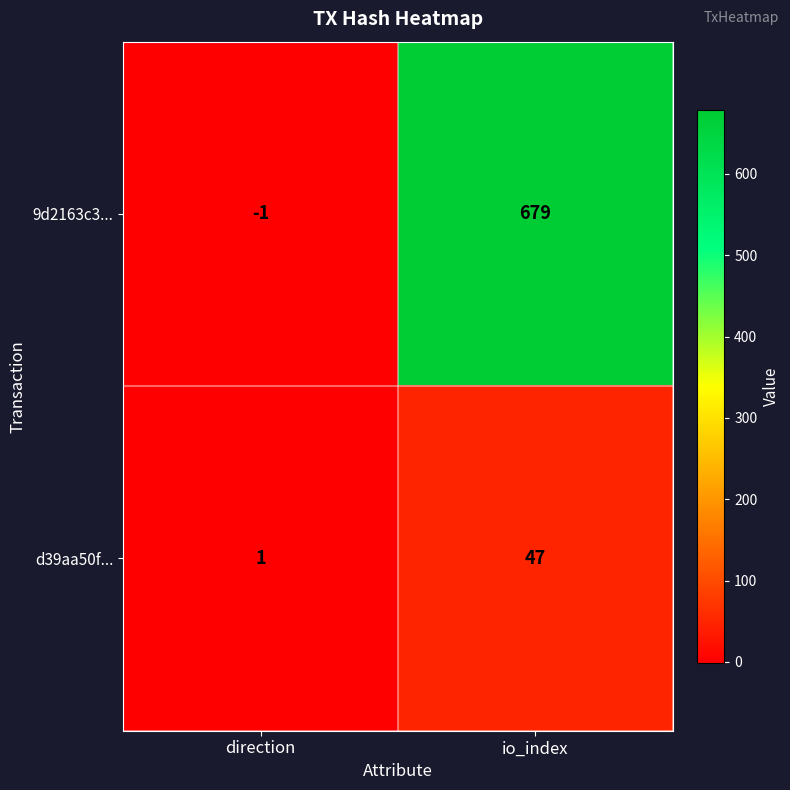

At which label is d39aa50f... closest to 24?

direction